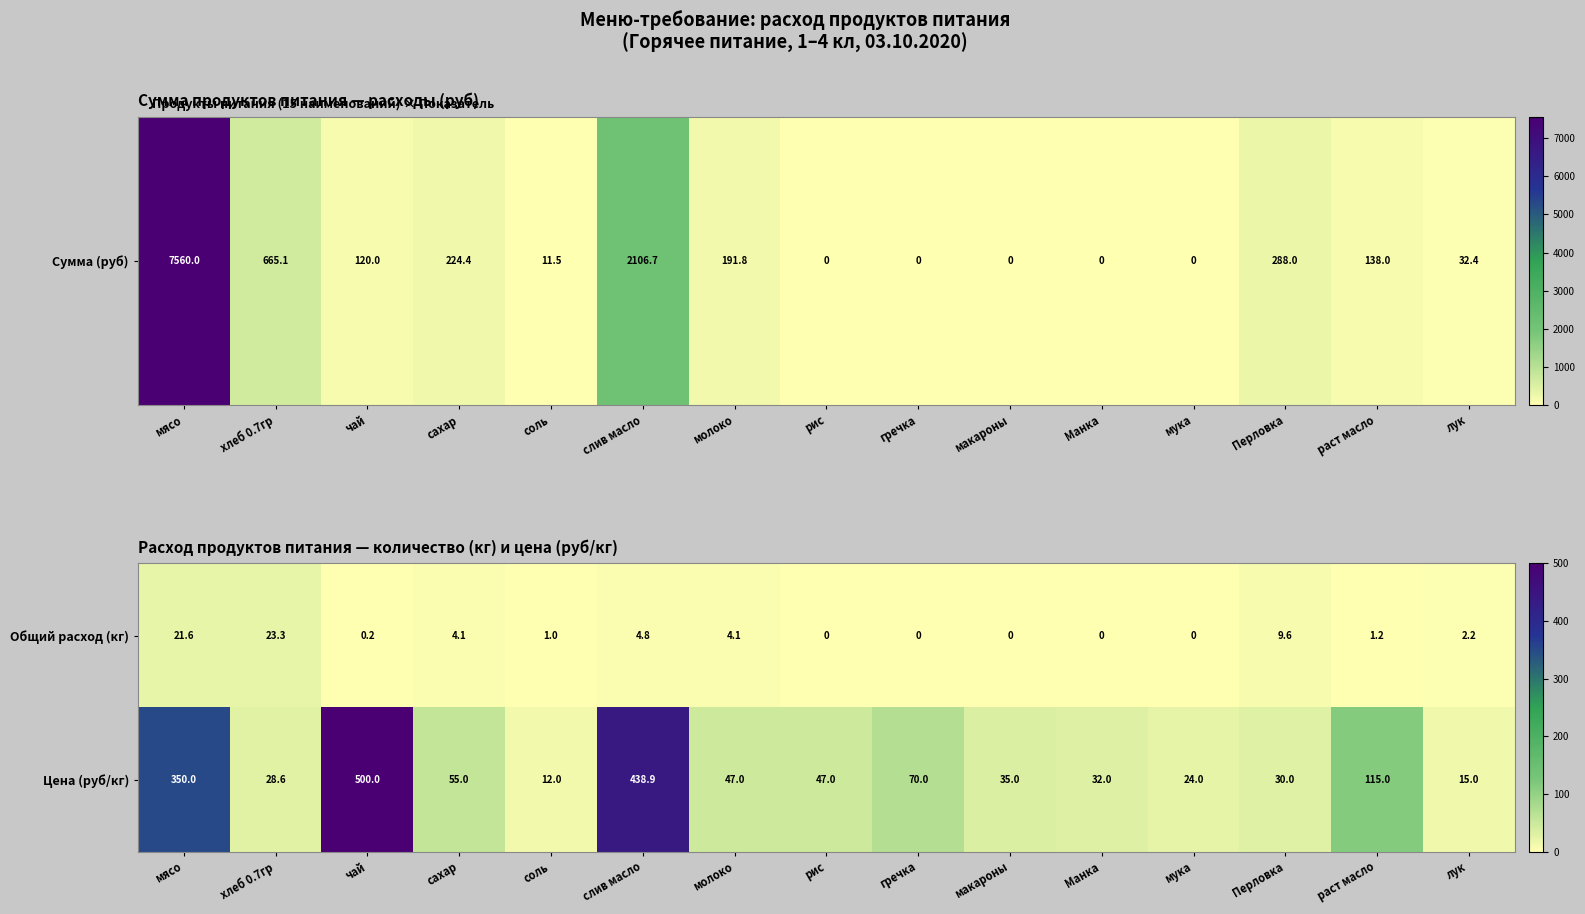

What is the average value of the Общий расход (кг) series?

4.8